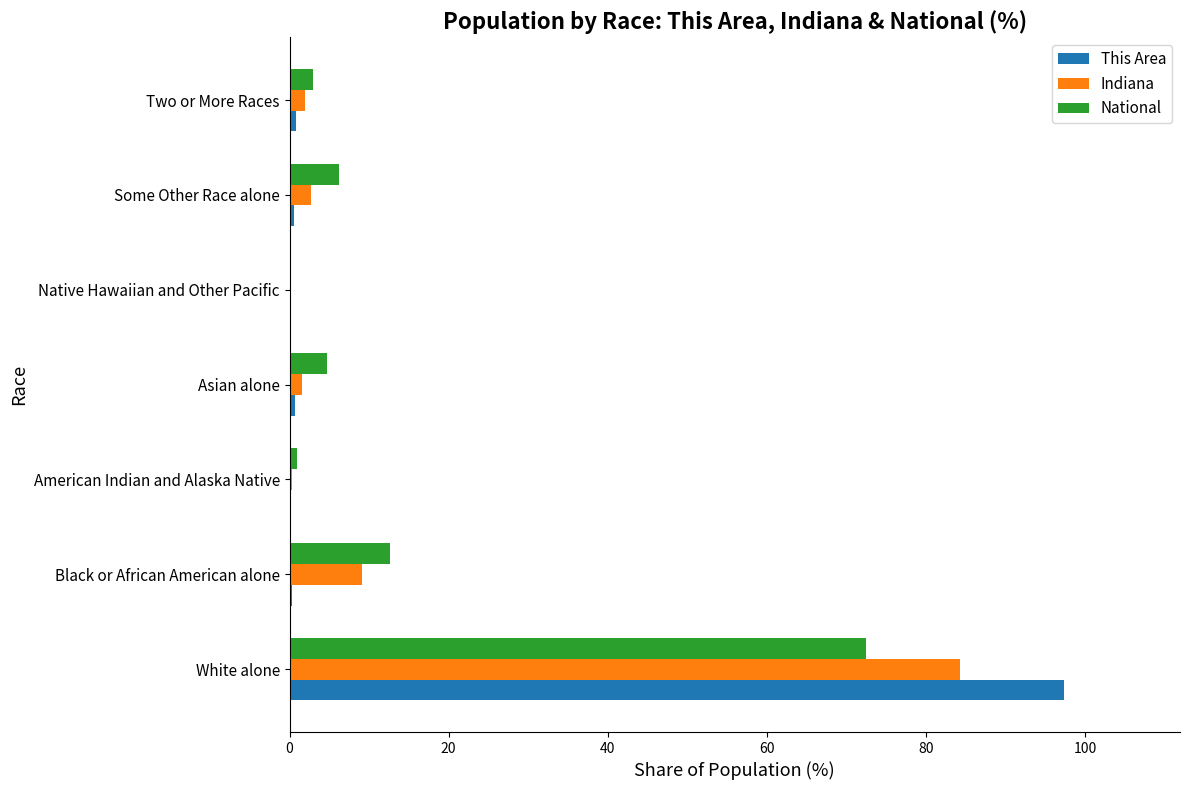

At which label is Indiana closest to 42?

Black or African American alone